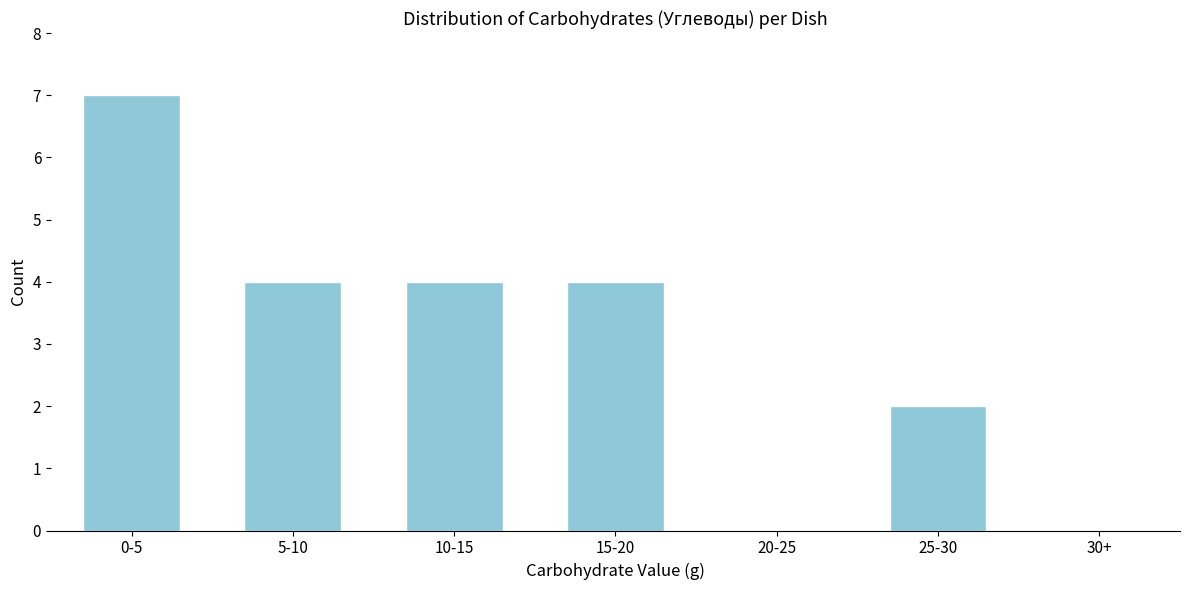

Reading left to right, what are all the values shown in this chart?

0-5=7	5-10=4	10-15=4	15-20=4	20-25=0	25-30=2	30+=0